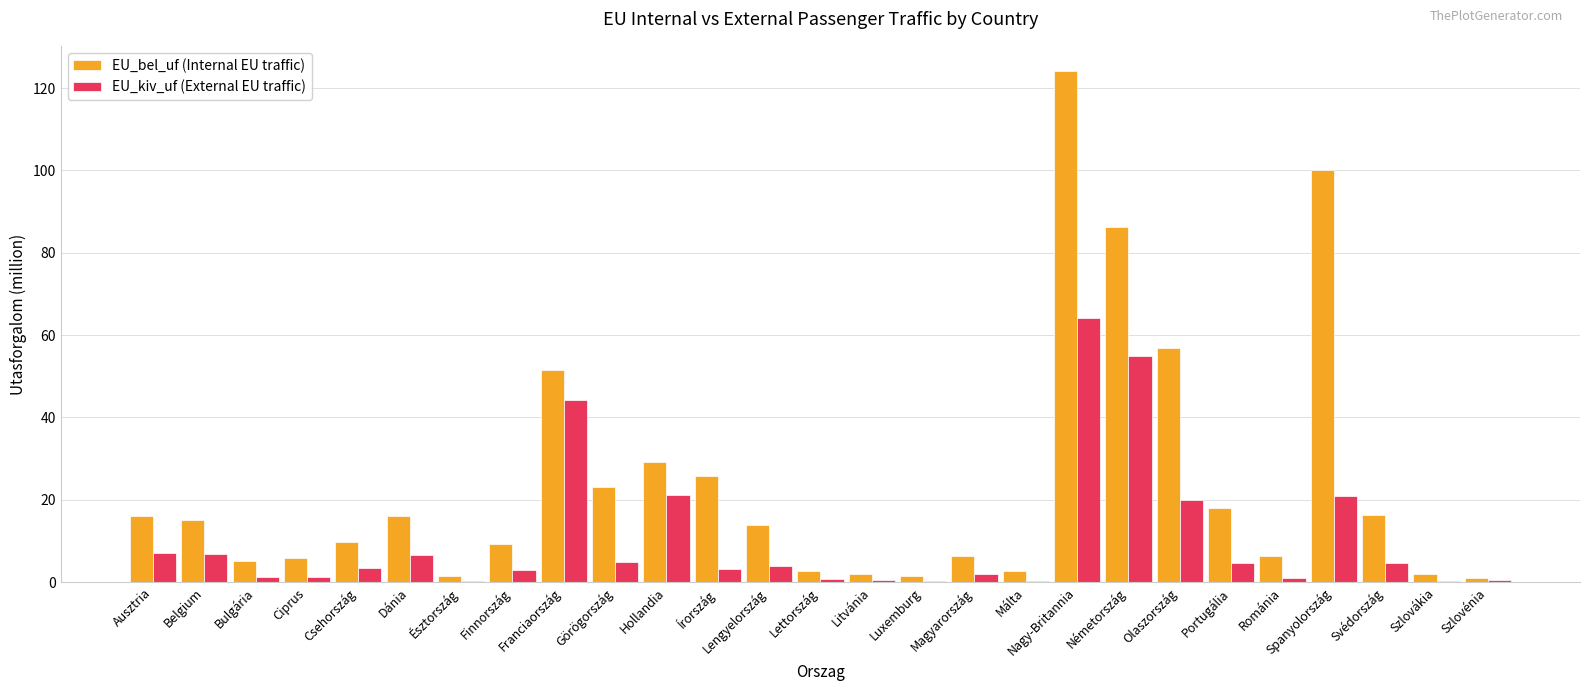

What value does the EU_kiv_uf (External EU traffic) series have at Németország?

54.8